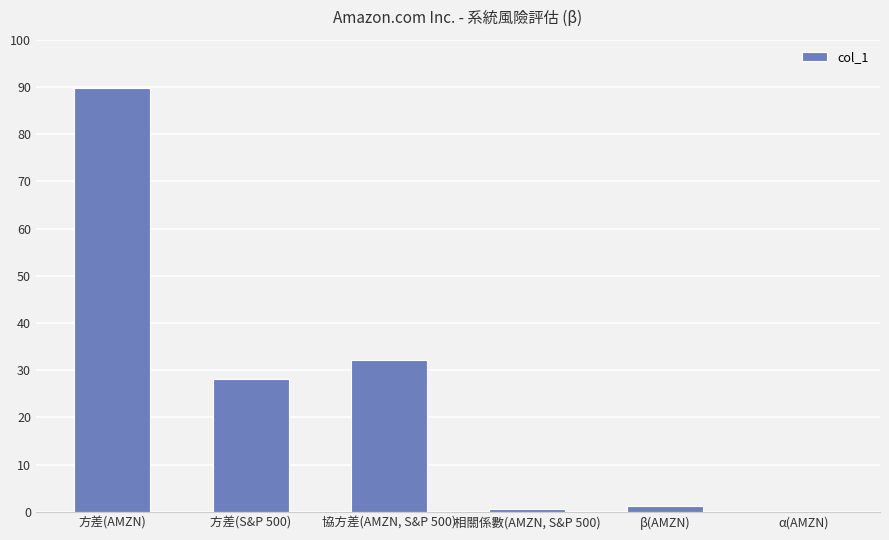

Which has a higher value, 方差(S&P 500) or 相關係數(AMZN, S&P 500)?

方差(S&P 500)